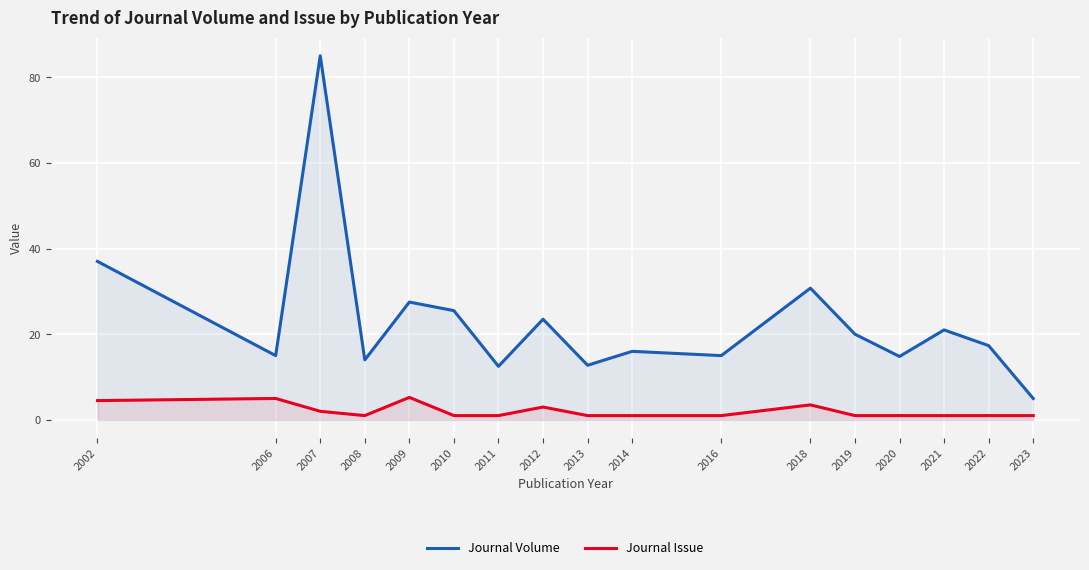

Reading left to right, extract all data points from this chart.

Journal Volume: 2002=37.0	2006=15.0	2007=85.0	2008=14.0	2009=27.5	2010=25.5	2011=12.5	2012=23.5	2013=12.8	2014=16.0	2016=15.0	2018=30.8	2019=20.0	2020=14.8	2021=21.0	2022=17.3	2023=5.0
Journal Issue: 2002=4.5	2006=5.0	2007=2.0	2008=1.0	2009=5.2	2010=1.0	2011=1.0	2012=3.0	2013=1.0	2014=1.0	2016=1.0	2018=3.5	2019=1.0	2020=1.0	2021=1.0	2022=1.0	2023=1.0